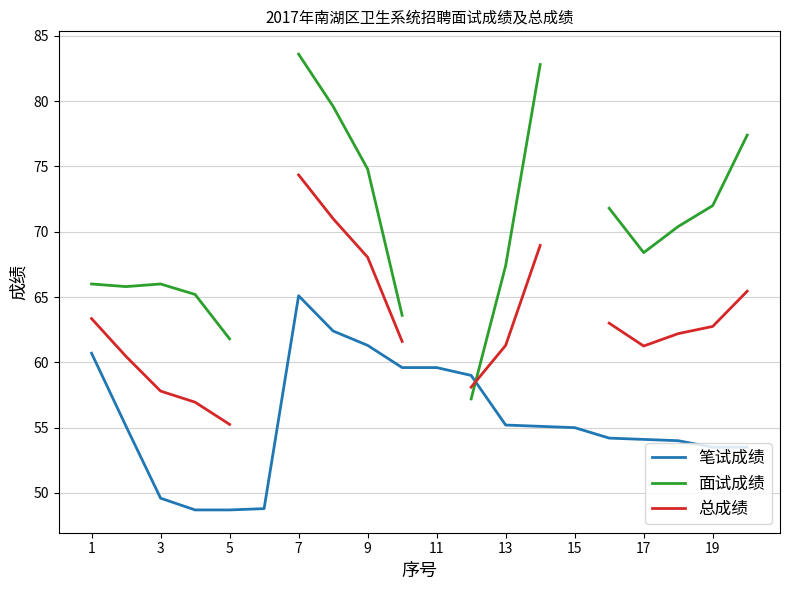

How many interior local valleys does the 面试成绩 series have?

2